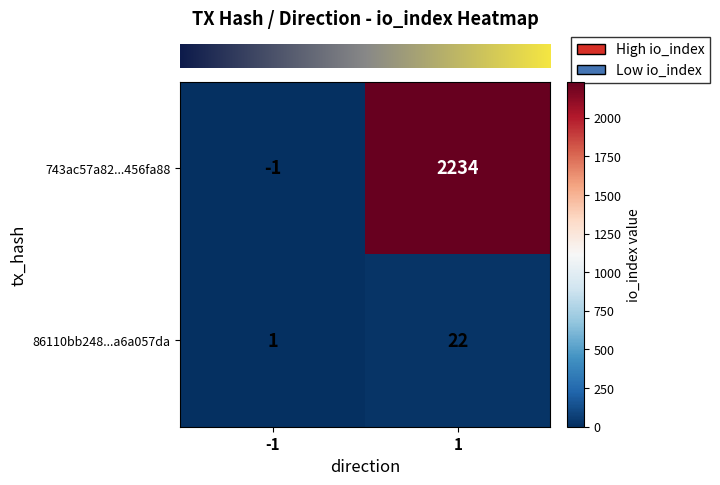

Rank the series at -1 from lowest to highest value.

743ac57a82...456fa88, 86110bb248...a6a057da